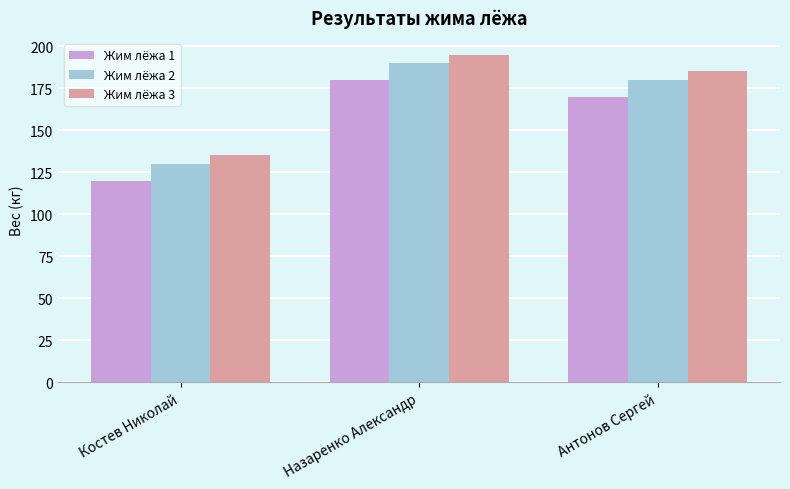

The value of Жим лёжа 2 at Антонов Сергей is 180. True or false?

True